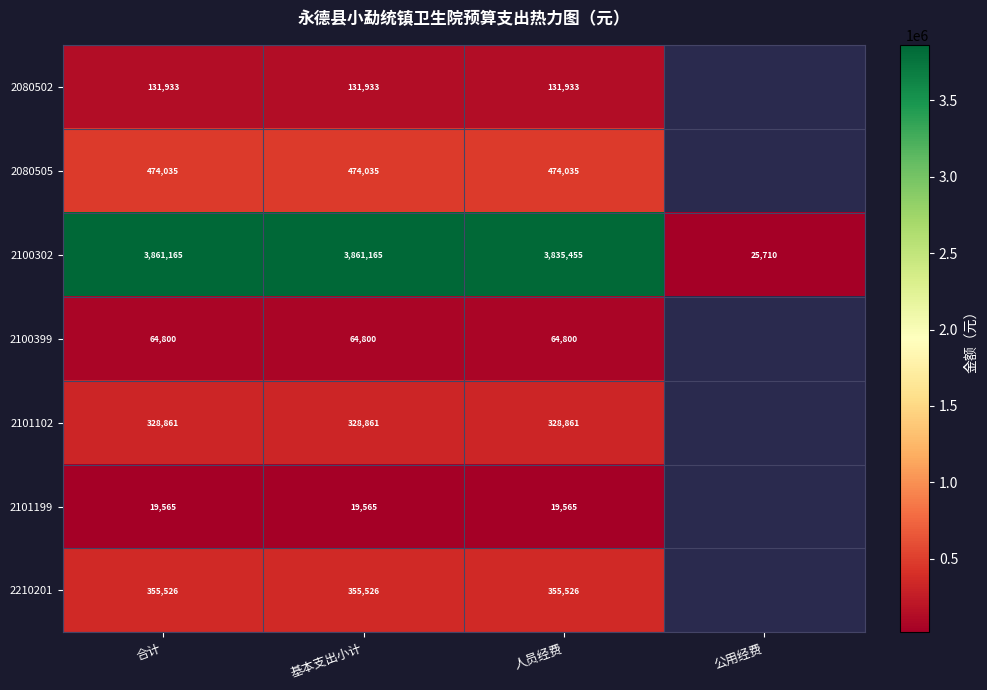

Rank the series at 基本支出小计 from highest to lowest value.

2100302, 2080505, 2210201, 2101102, 2080502, 2100399, 2101199